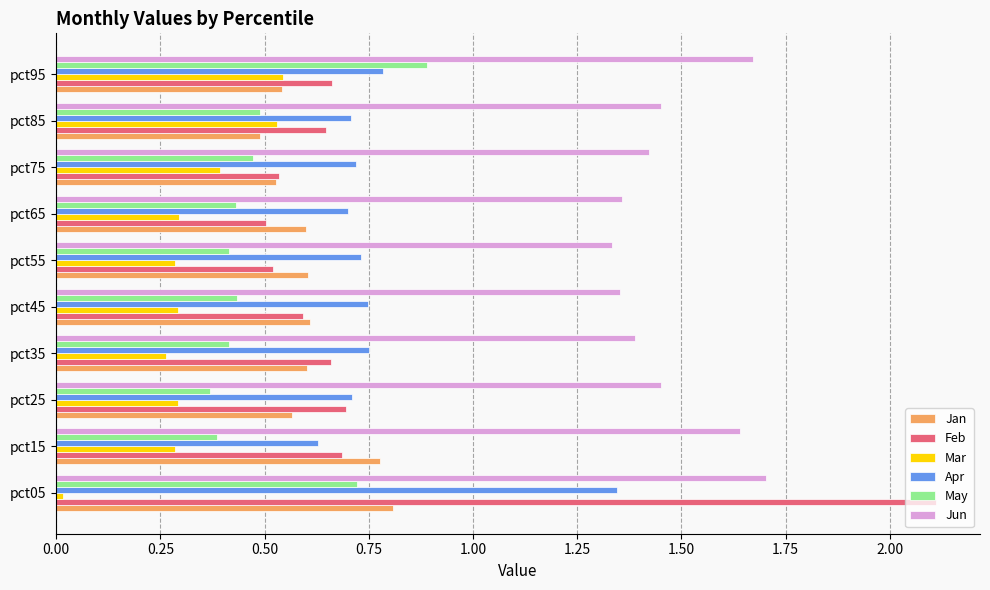

What is the maximum value shown in the chart?

2.1